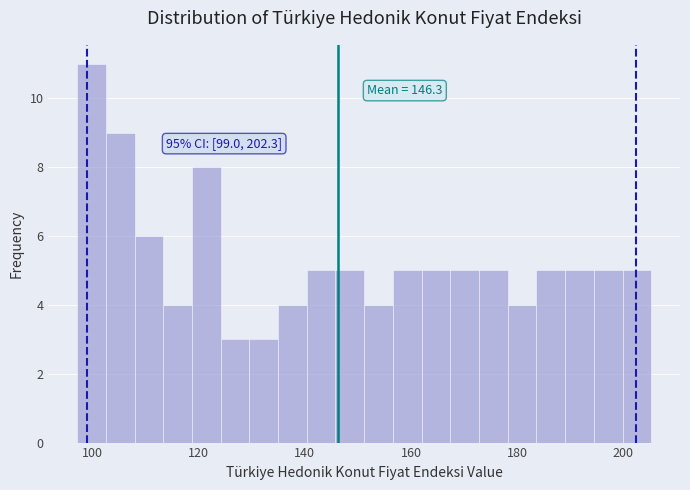

Read against the x-axis, roughly where is the centre of the tallest bar?

100